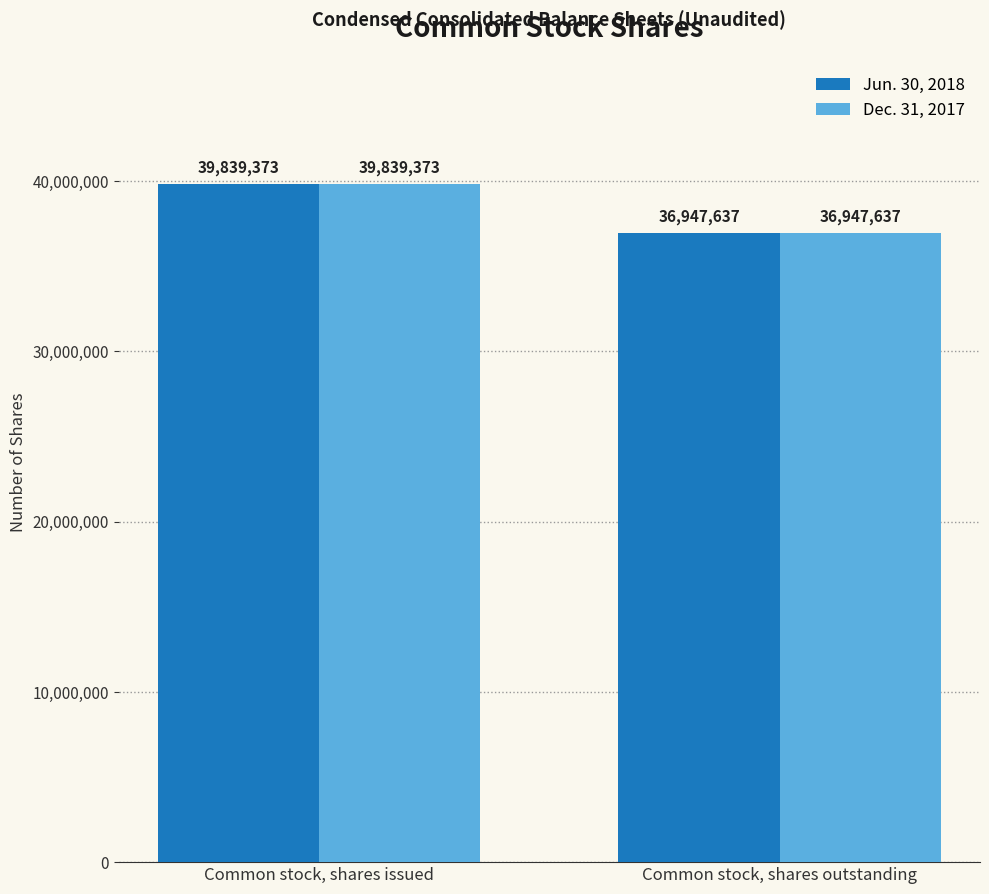

Count the number of categories in the chart.

2